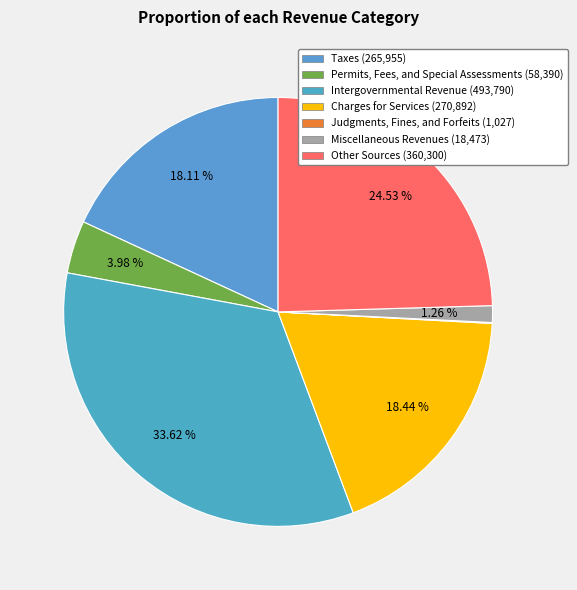

Is Taxes the majority of the pie?

No